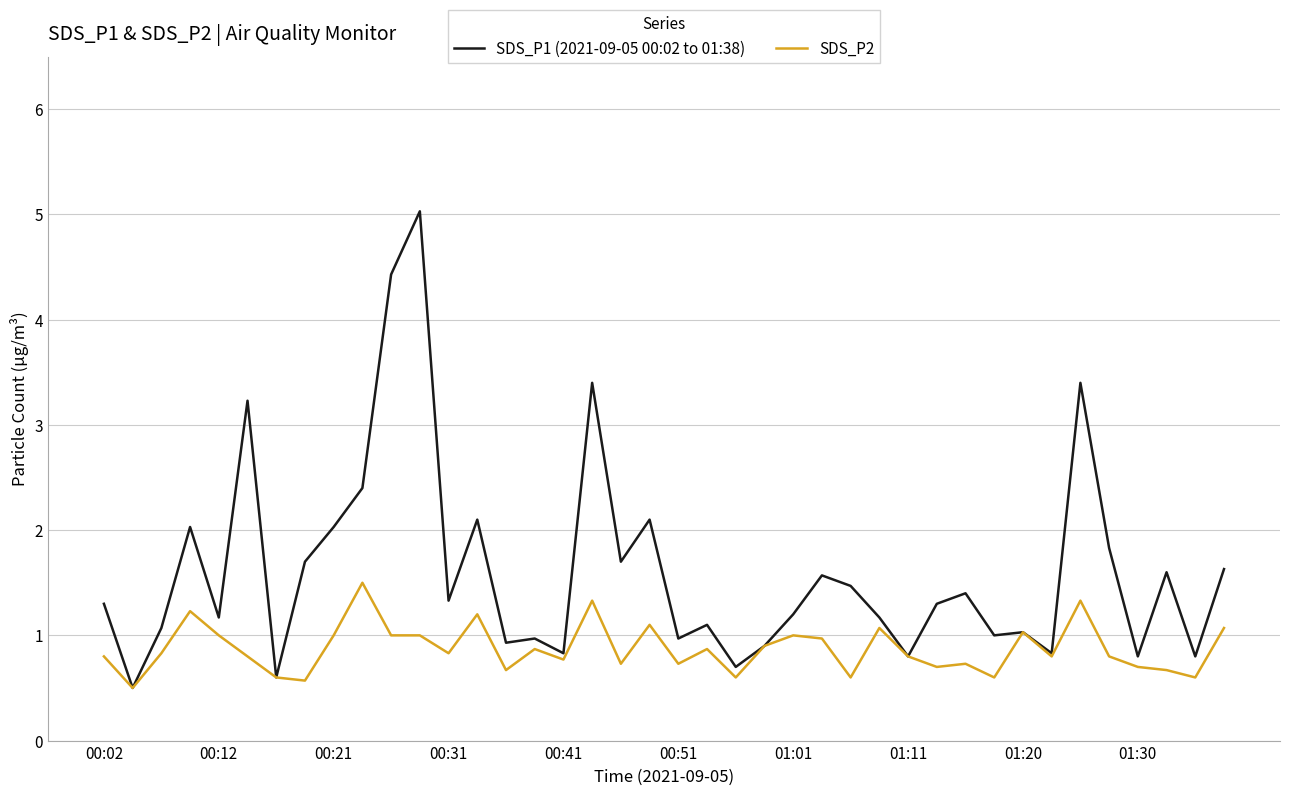

Which series has the largest total across all categories?

SDS_P1 (2021-09-05 00:02 to 01:38)